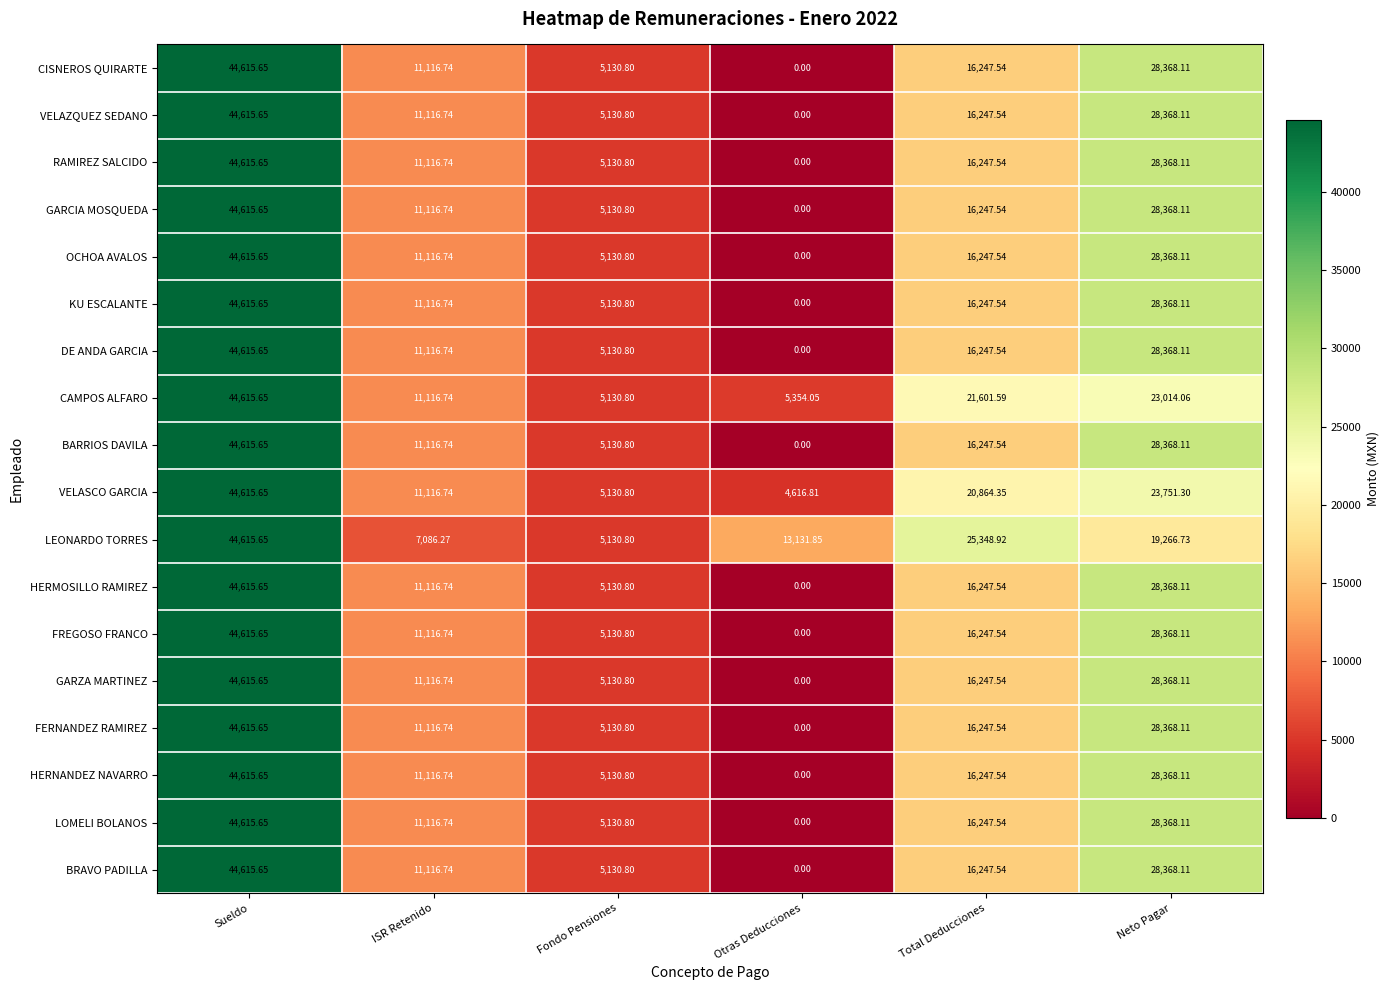

At how many categories does at least one series exceed 44570?

1